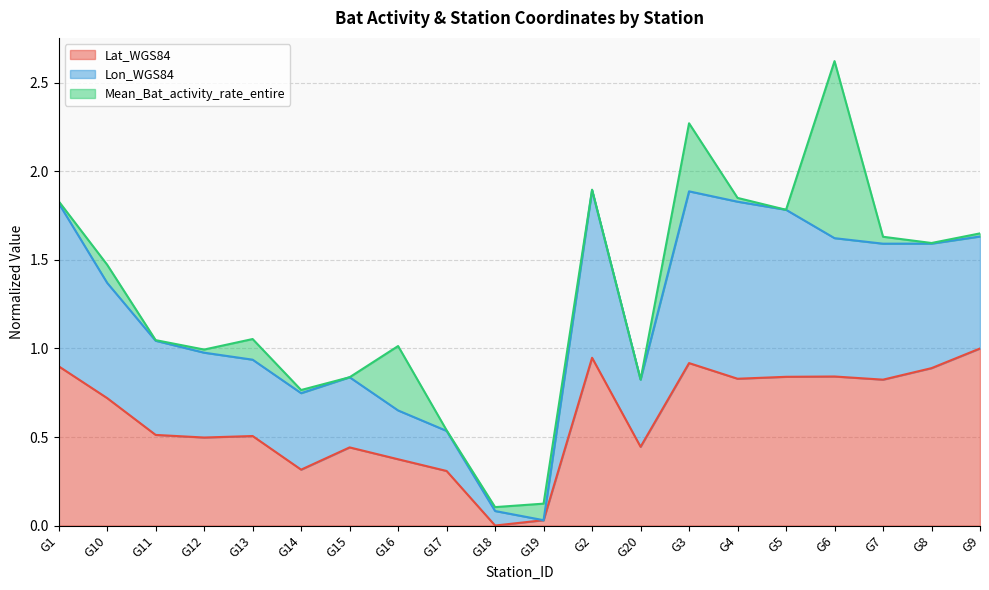

Is it true that Lon_WGS84 equals 2.6 at G4?

False